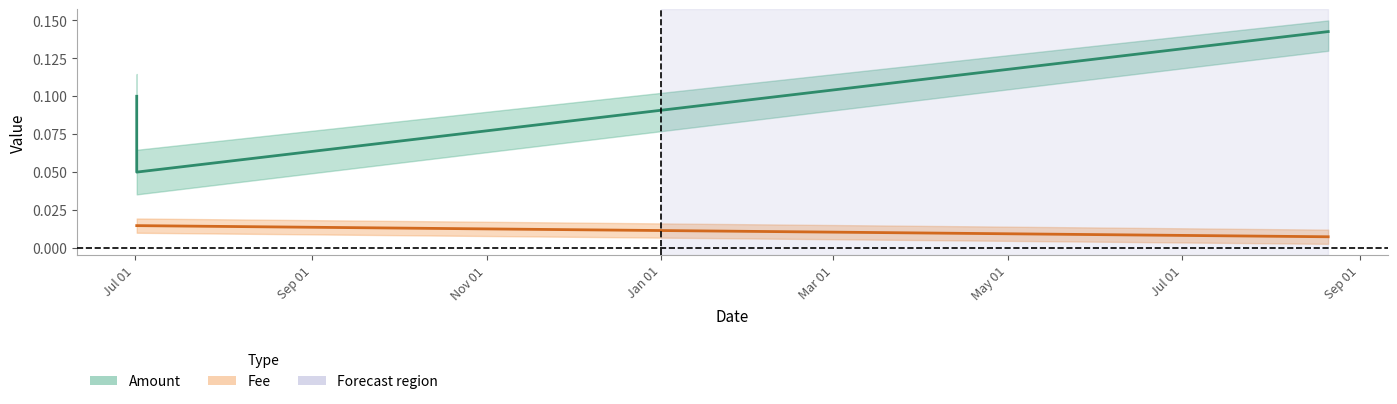

Rank the series by their average value, from highest to lowest.

Amount, Fee